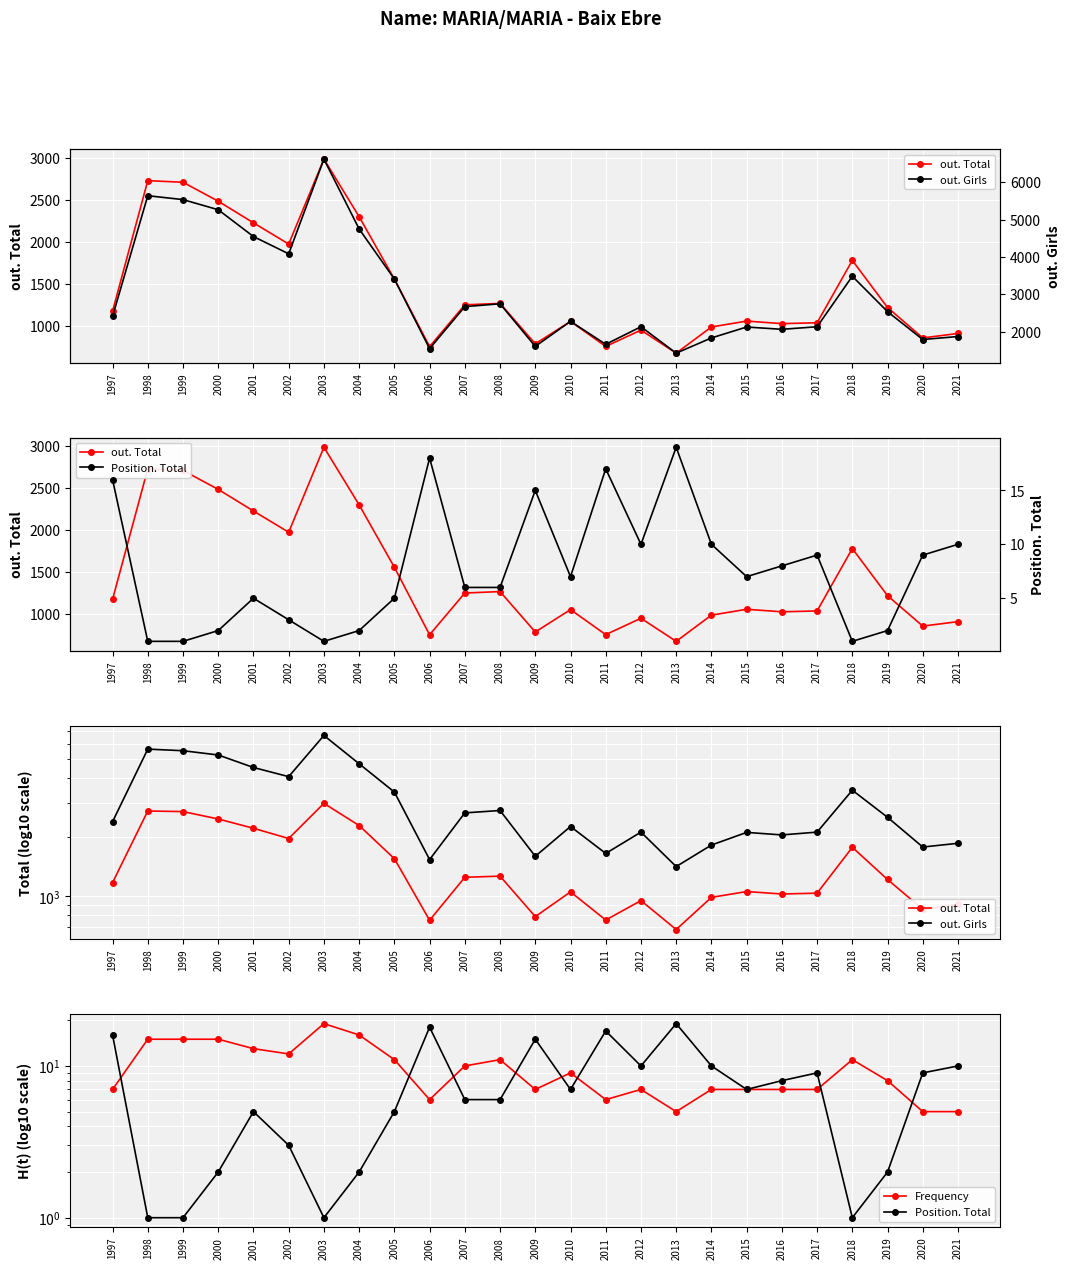

Which series has the largest range (max minus min)?

out. Girls